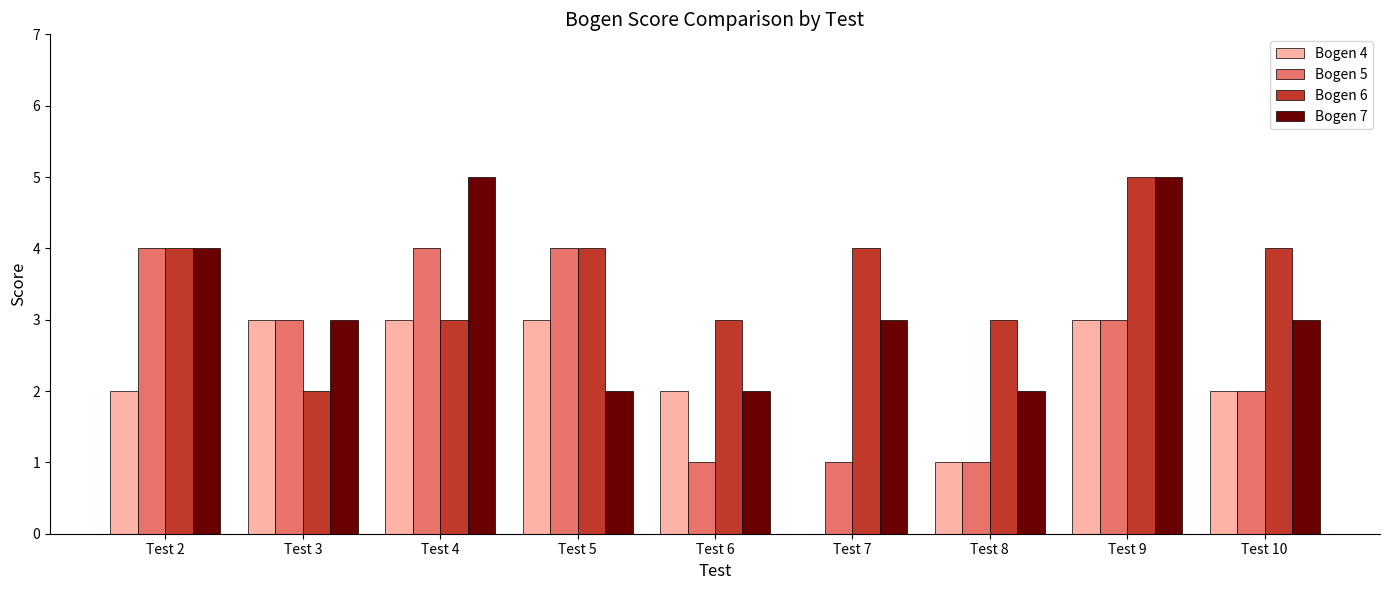

What is the sum of all Bogen 5 values?

23